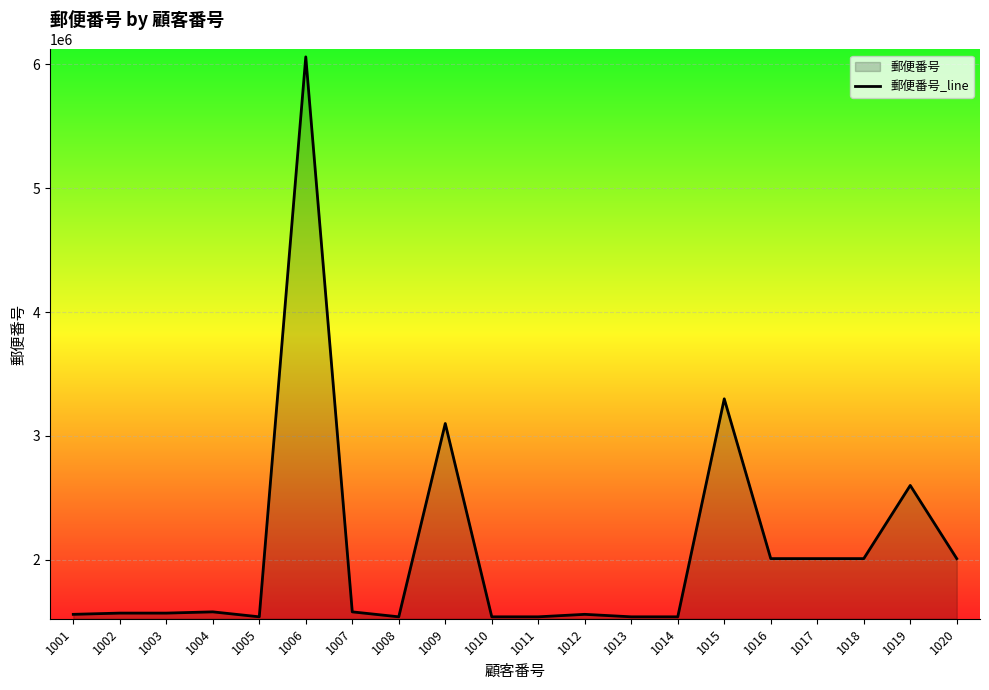

Rank the categories by value from highest to lowest.

1006, 1015, 1009, 1019, 1018, 1017, 1016, 1020, 1004, 1007, 1002, 1003, 1012, 1001, 1008, 1013, 1011, 1014, 1005, 1010